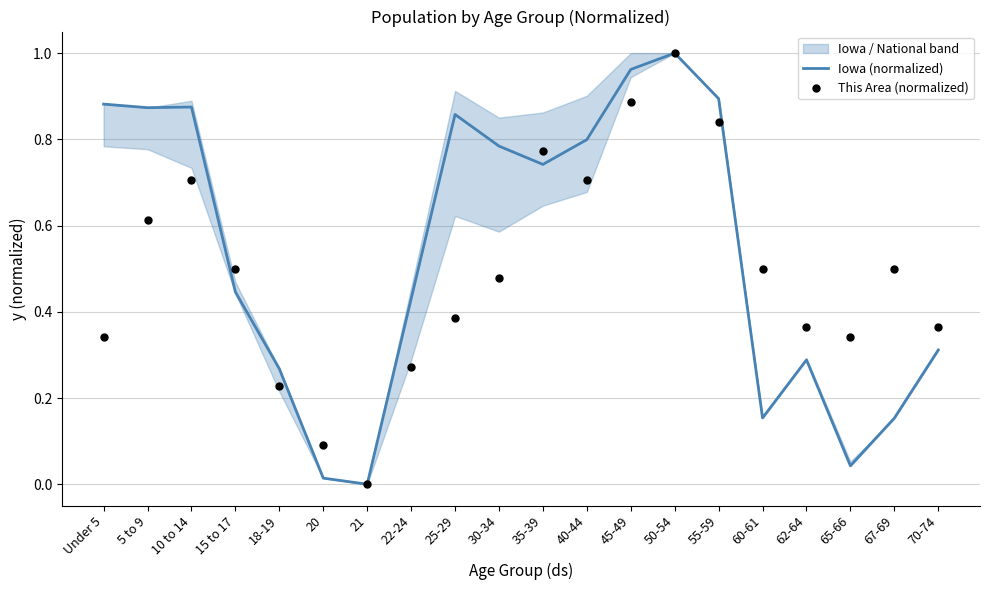

At which category is the sum across all series the highest?

50-54